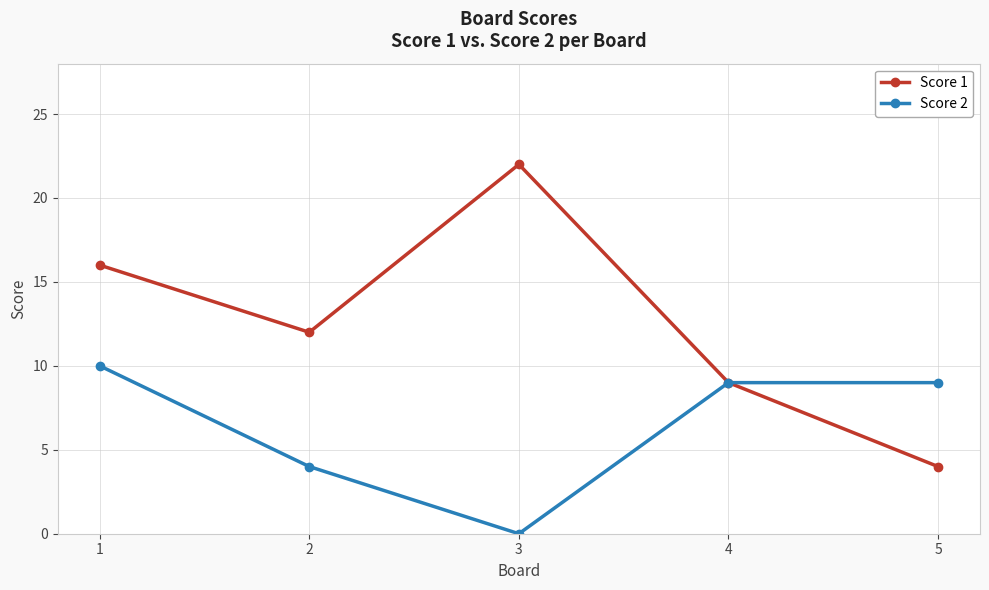

Count the Score 1 values in the range 9 to 16.

3